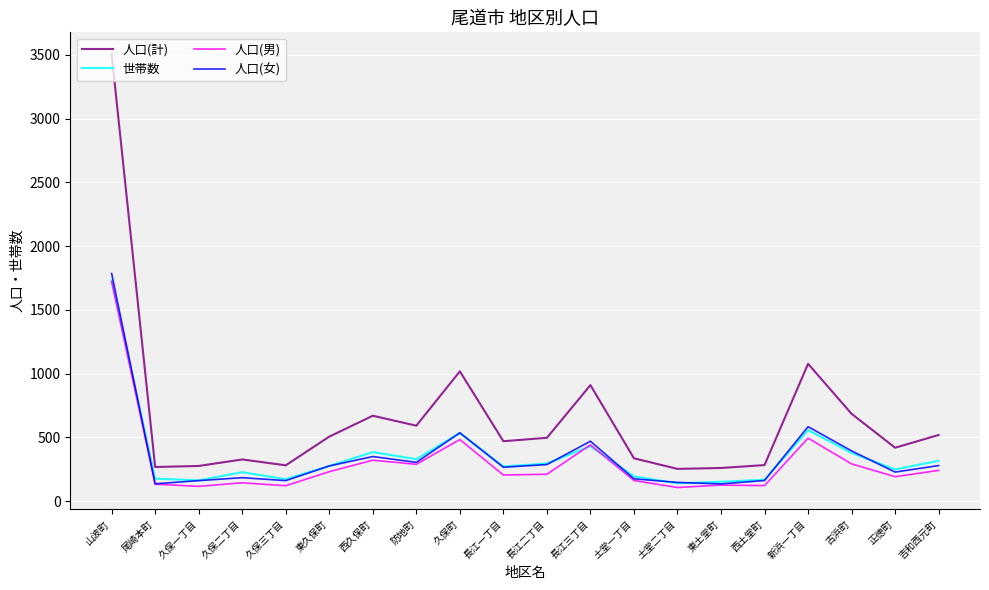

True or false: 人口(男) has a value of 288 at 防地町.

True